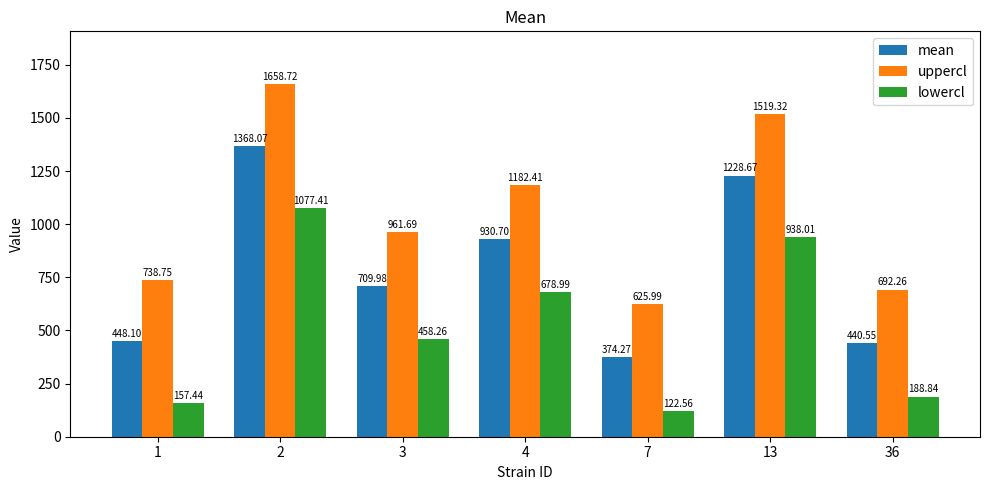

How many values in the uppercl series are below 961?

3